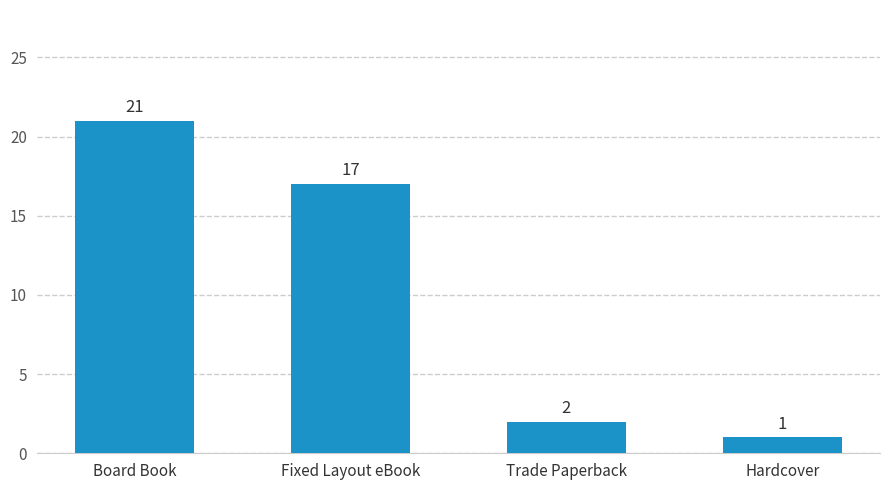

Which has a higher value, Trade Paperback or Board Book?

Board Book